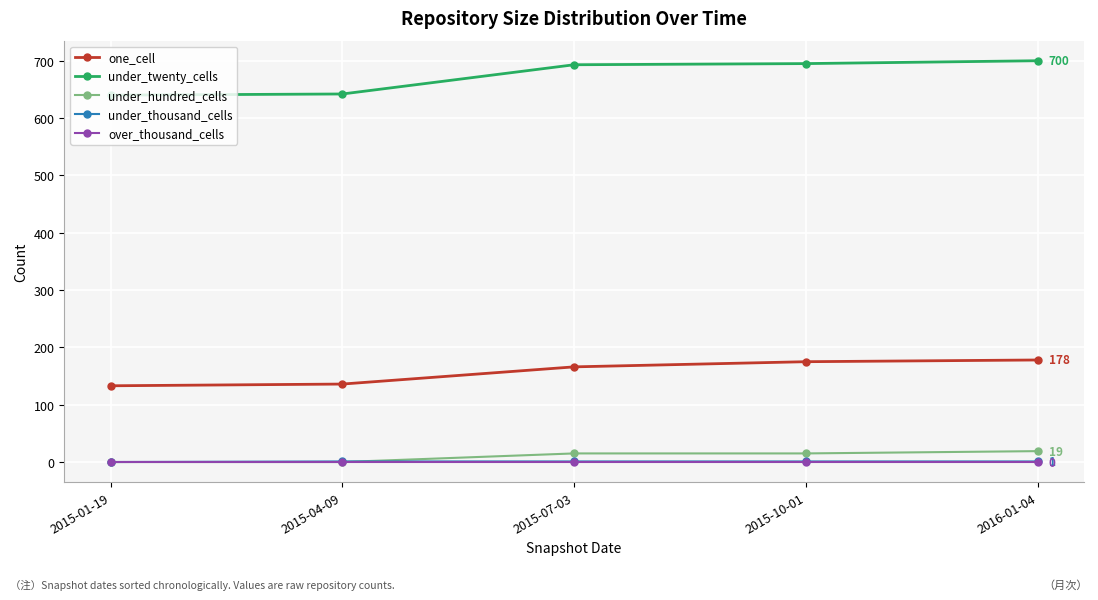

How many data points does each series have?

5